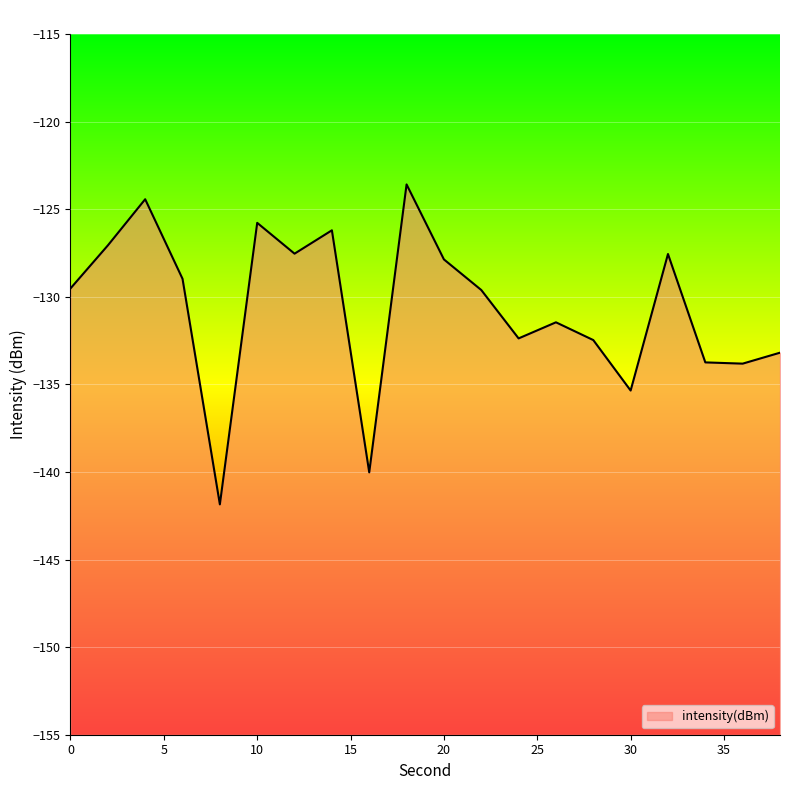

List the labels in order of value, smallest first.

8, 16, 30, 36, 34, 38, 28, 24, 26, 22, 0, 6, 20, 32, 12, 2, 14, 10, 4, 18